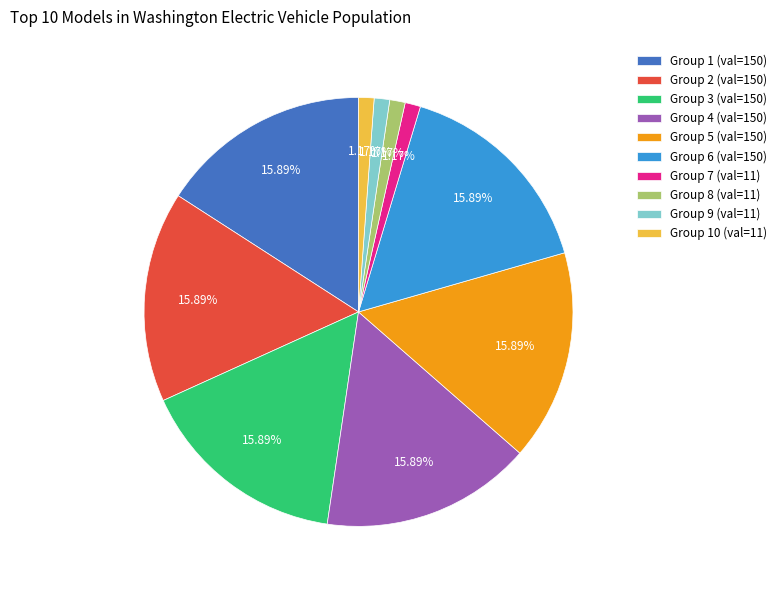

Is the sum of Group 6 (val=150) and Group 8 (val=11) greater than half?

No